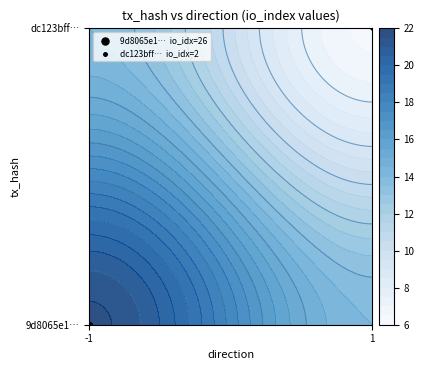

Rank the series by their maximum value, from highest to lowest.

9d8065e1952b23f94ab410b2a1227ad63a60bc9, dc123bff6374f278099957415d7604e1adca12b